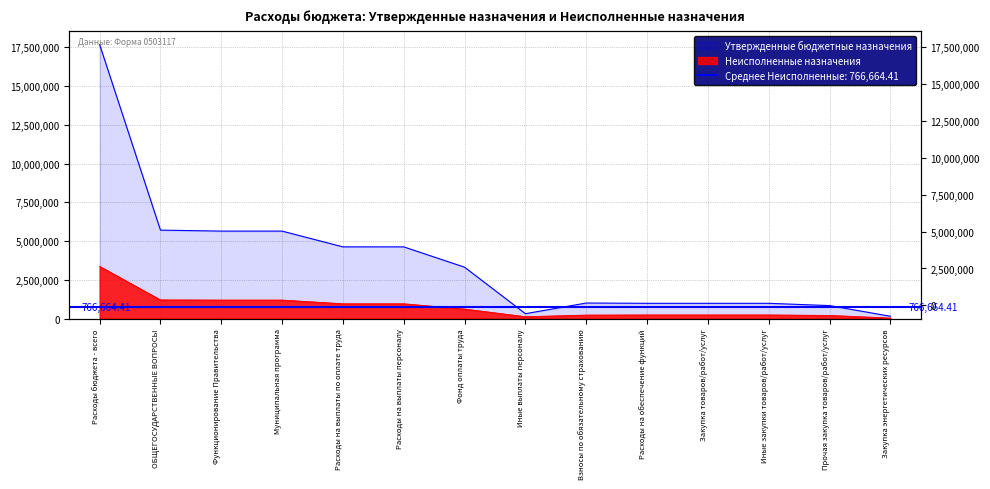

Does the chart have visible grid lines?

Yes